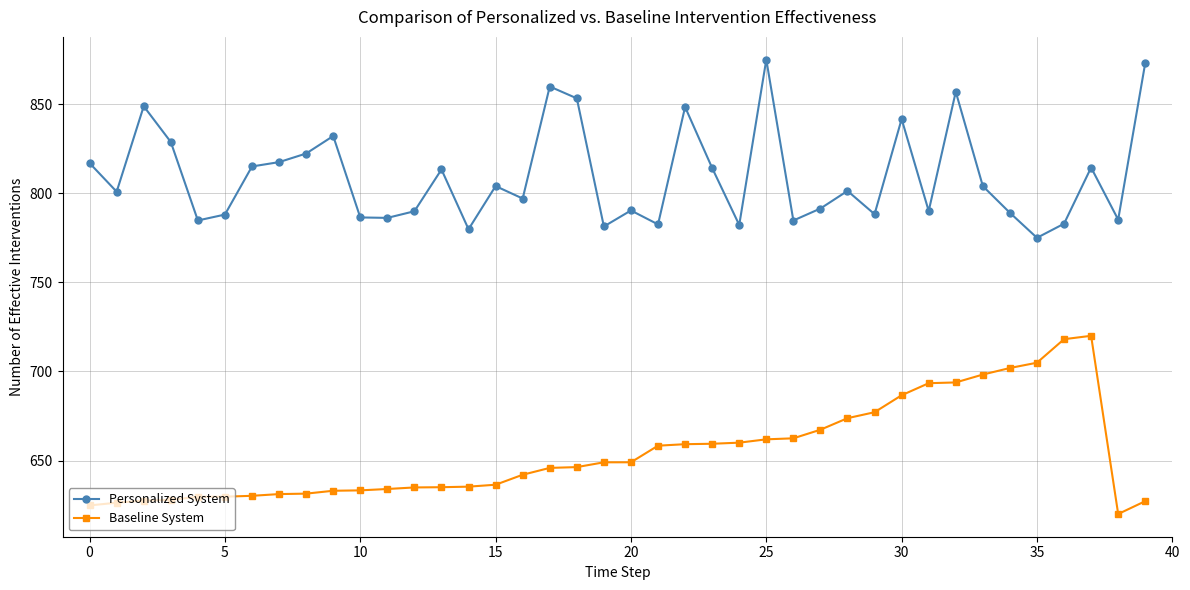

What is the maximum value for Baseline System?

720.0